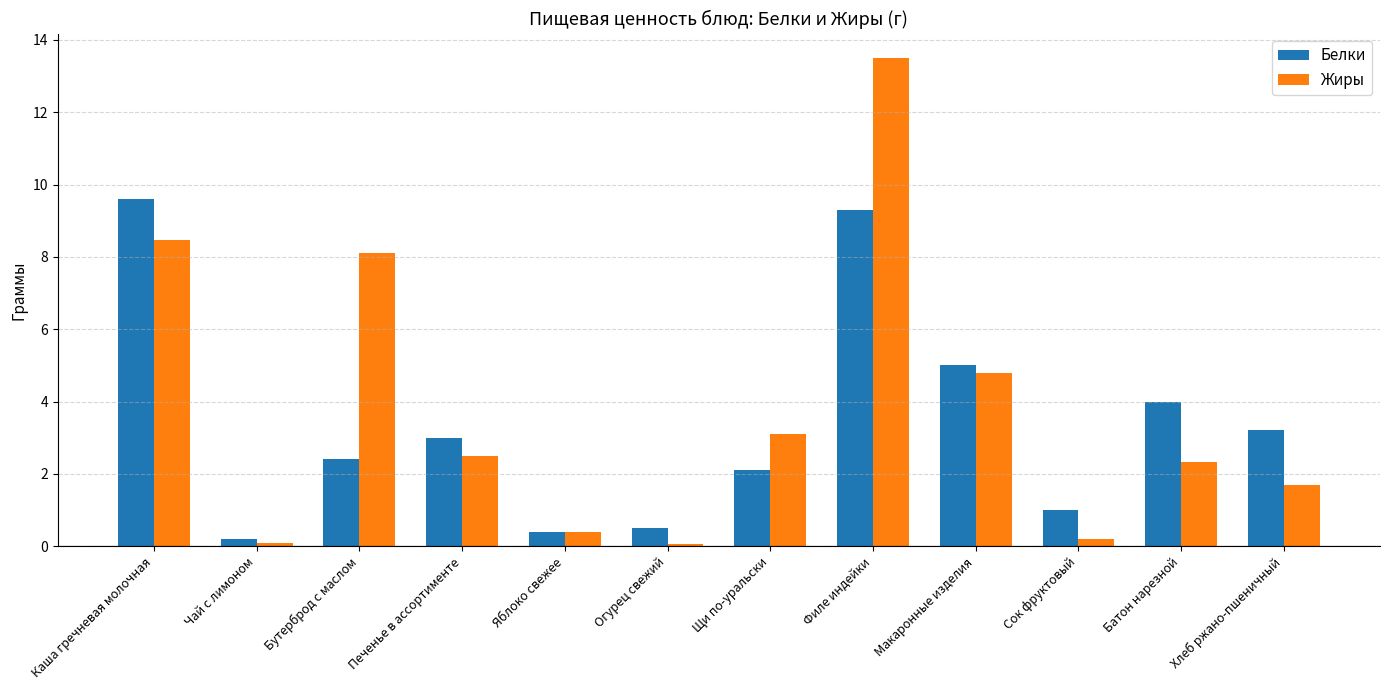

What is the difference between the maximum and minimum values in the Жиры series?

13.4